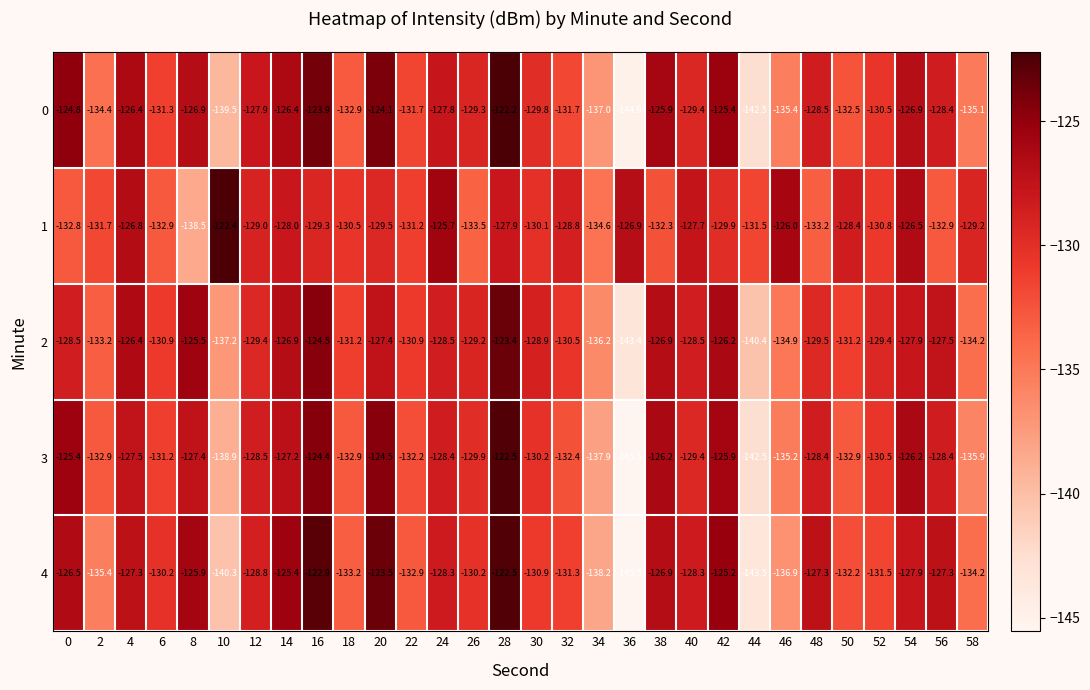

The 0 series shows -137.0 at 34. True or false?

True